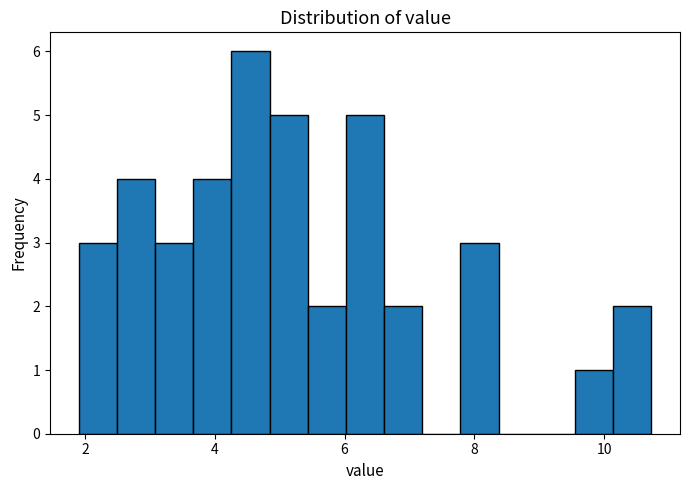

Around what value on the x-axis is the tallest bar? Give the approximate position of its centre, as read against the axis.

4.6